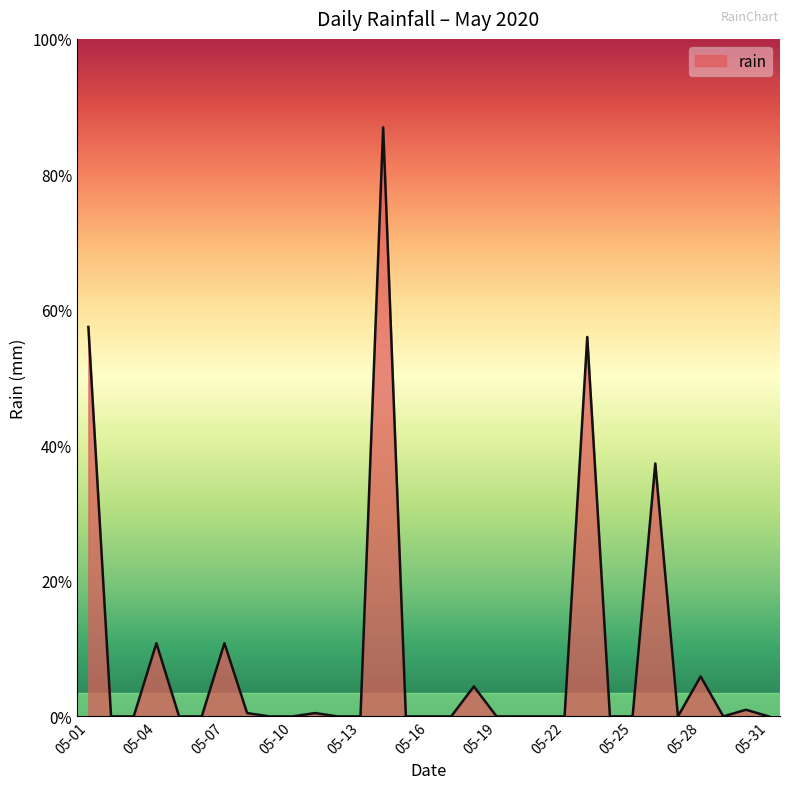

Does the chart display data point markers on the line(s)?

No